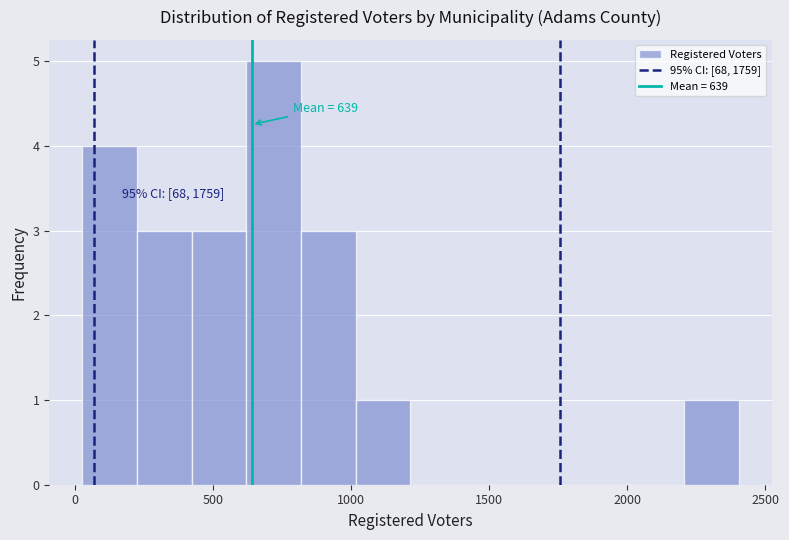

Around what value on the x-axis is the tallest bar? Give the approximate position of its centre, as read against the axis.

700